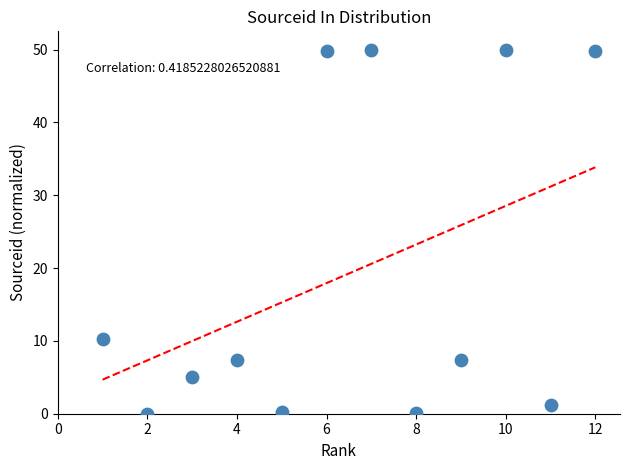

What Y value in the scatter plot is closest to 25?

10.3